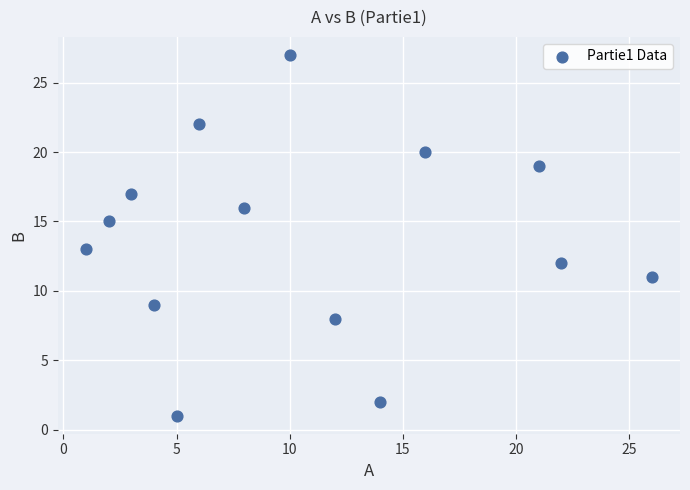

What is the range of X values (max minus min)?

25